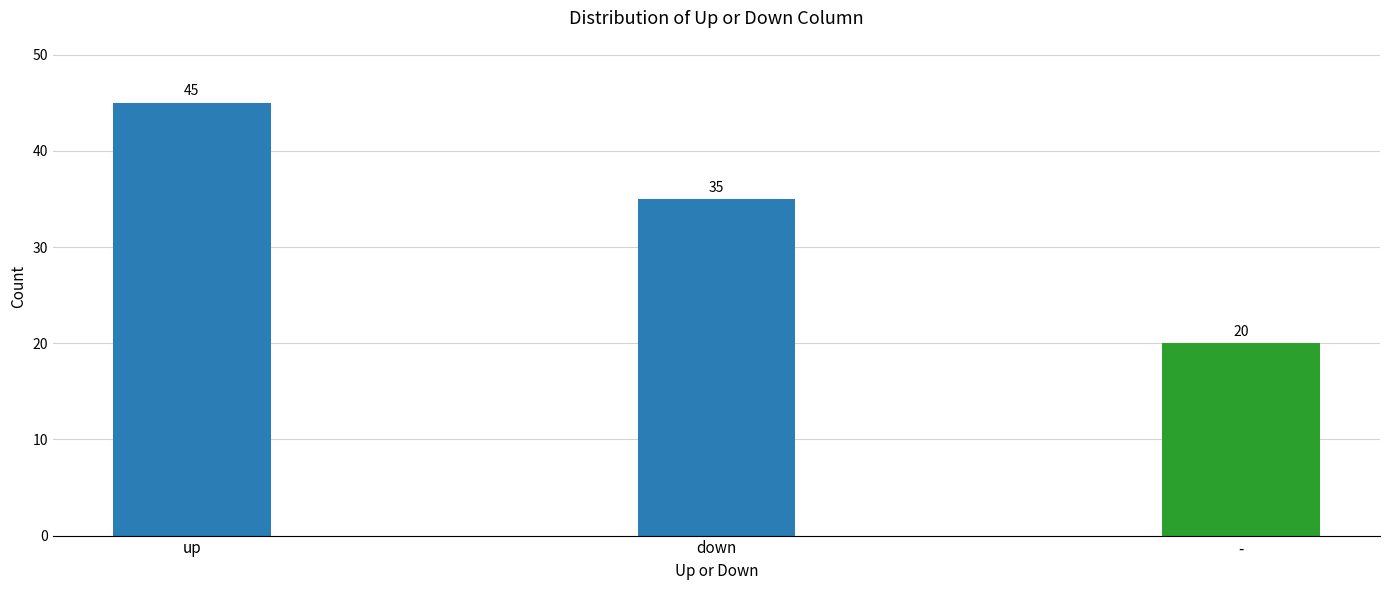

Rank the categories by value from lowest to highest.

-, down, up